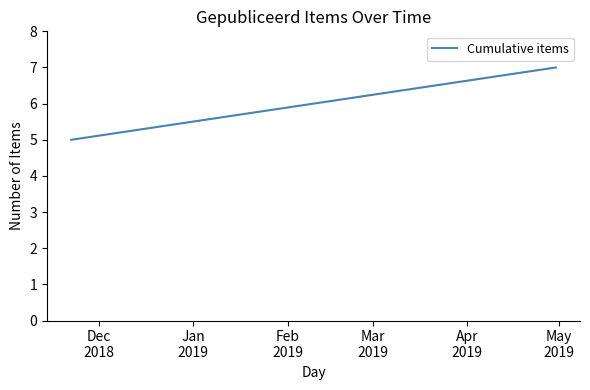

Reading left to right, what are all the values shown in this chart?

5	7